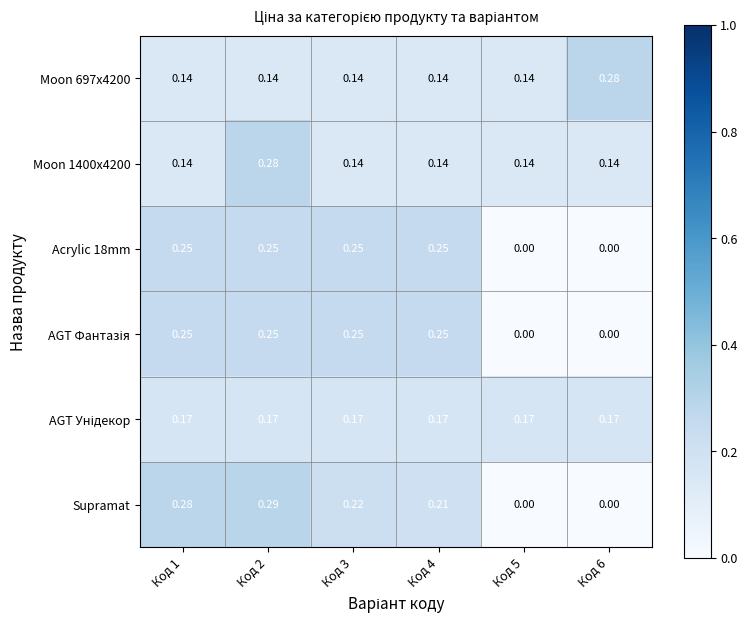

Is the value of Acrylic 18mm at Код 5 greater than the value of Moon 1400x4200 at Код 3?

No